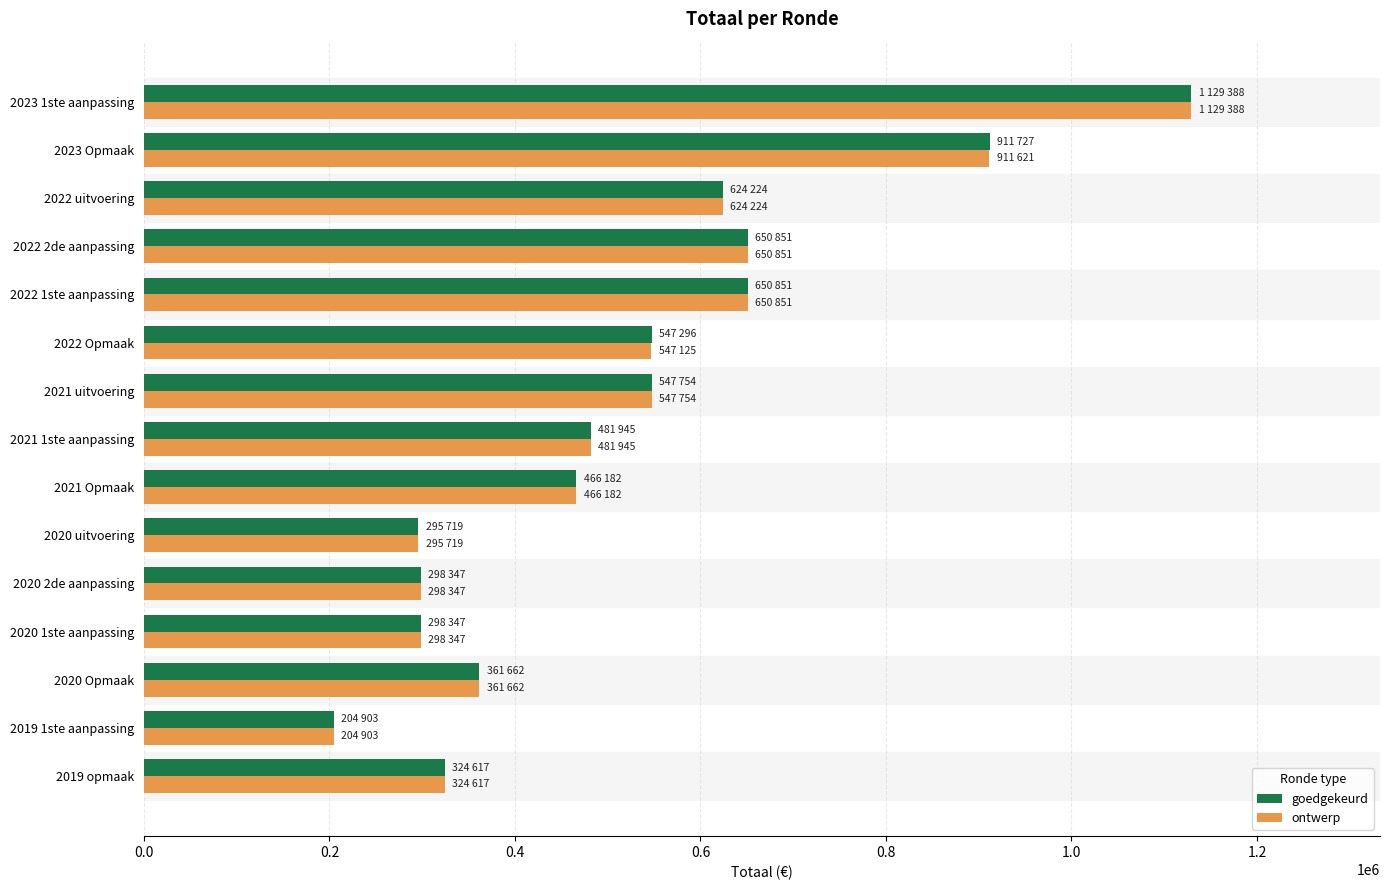

Between 2023 Opmaak and 2023 1ste aanpassing, which series saw the biggest shift?

ontwerp